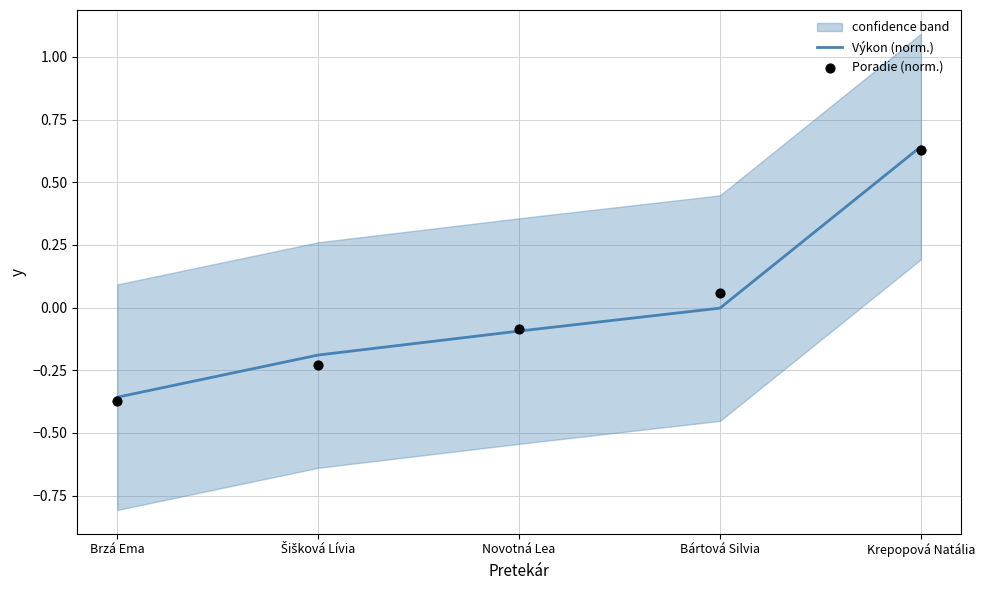

Which series contains the highest Y value?

Výkon (norm.)